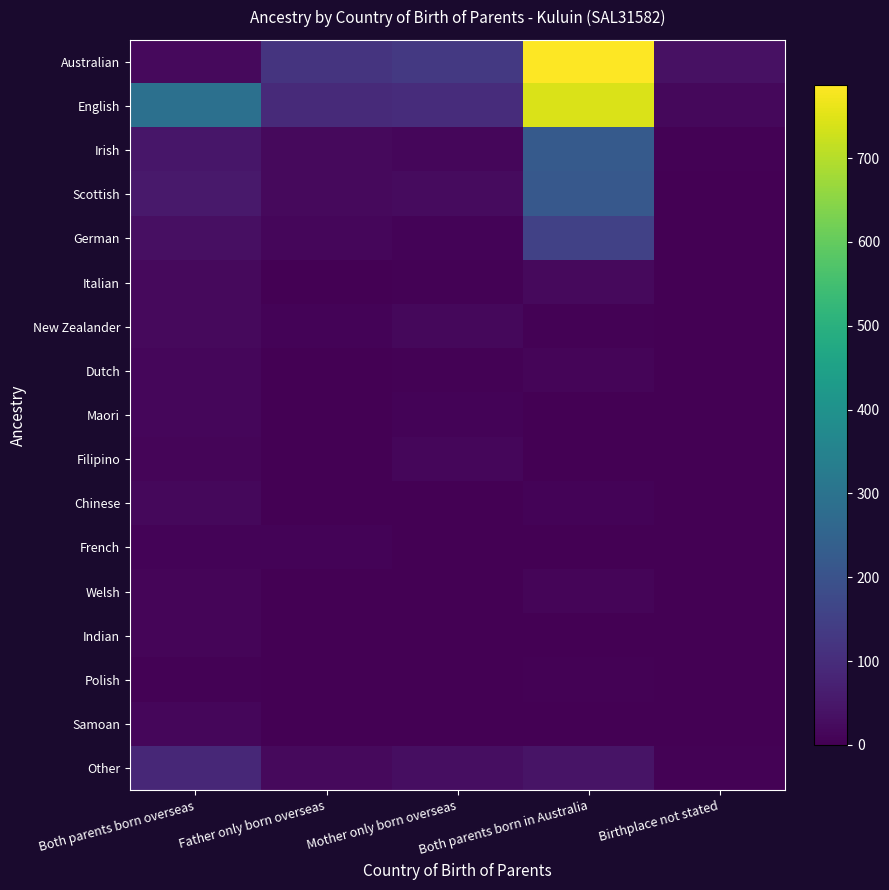

Between Both parents born overseas and Birthplace not stated, which is larger?

Birthplace not stated